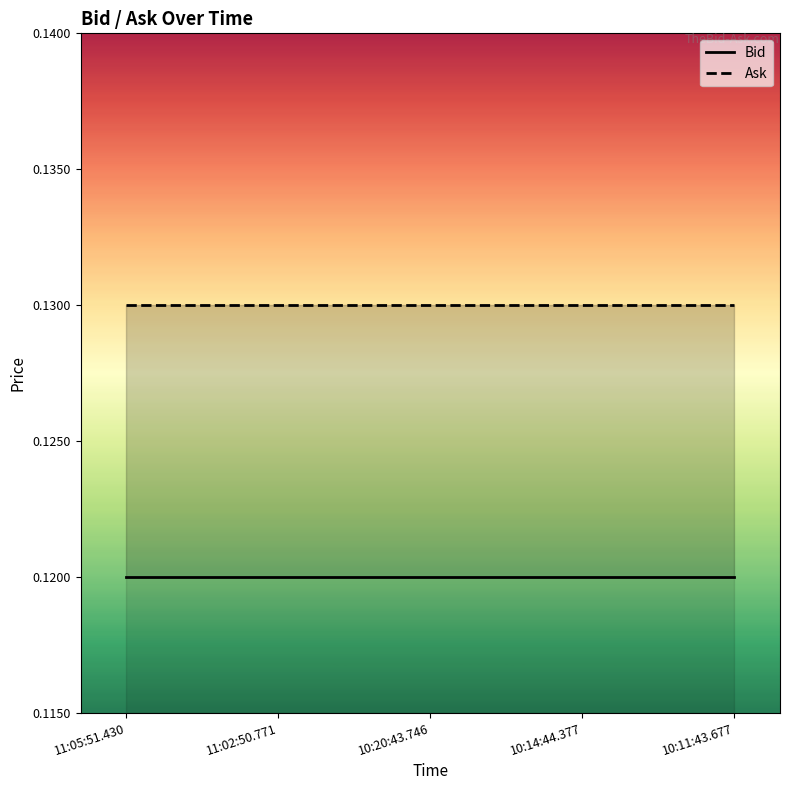

What is the value of the Bid point at the 5th from the left?

0.1